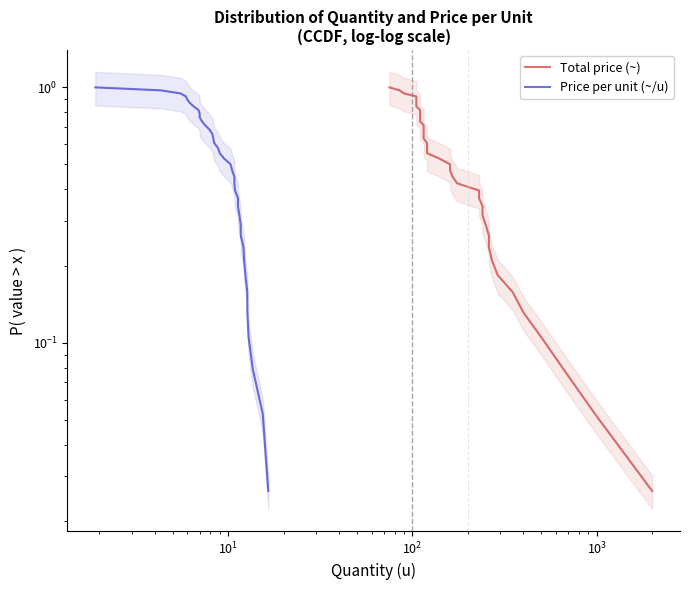

What is the sum of all Price per unit (~/u) values?

19.5